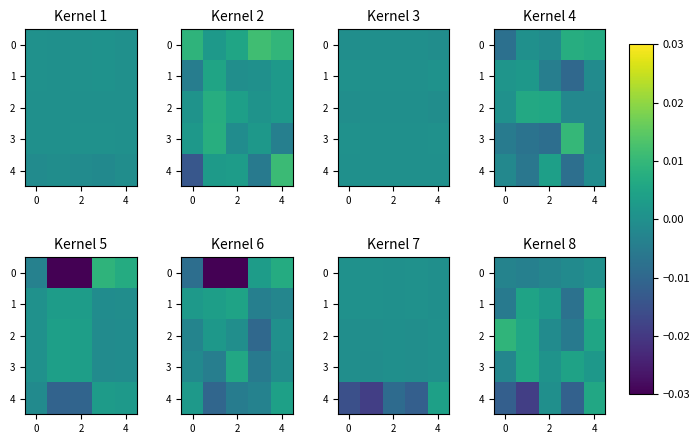

How many positive values does the 2 series have?

3